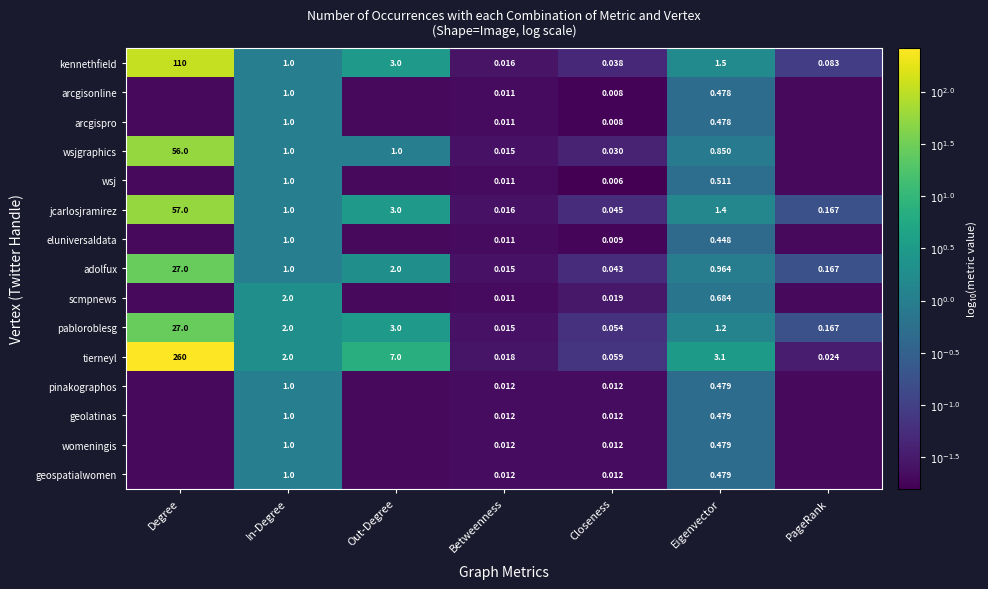

How many series are shown in this chart?

15